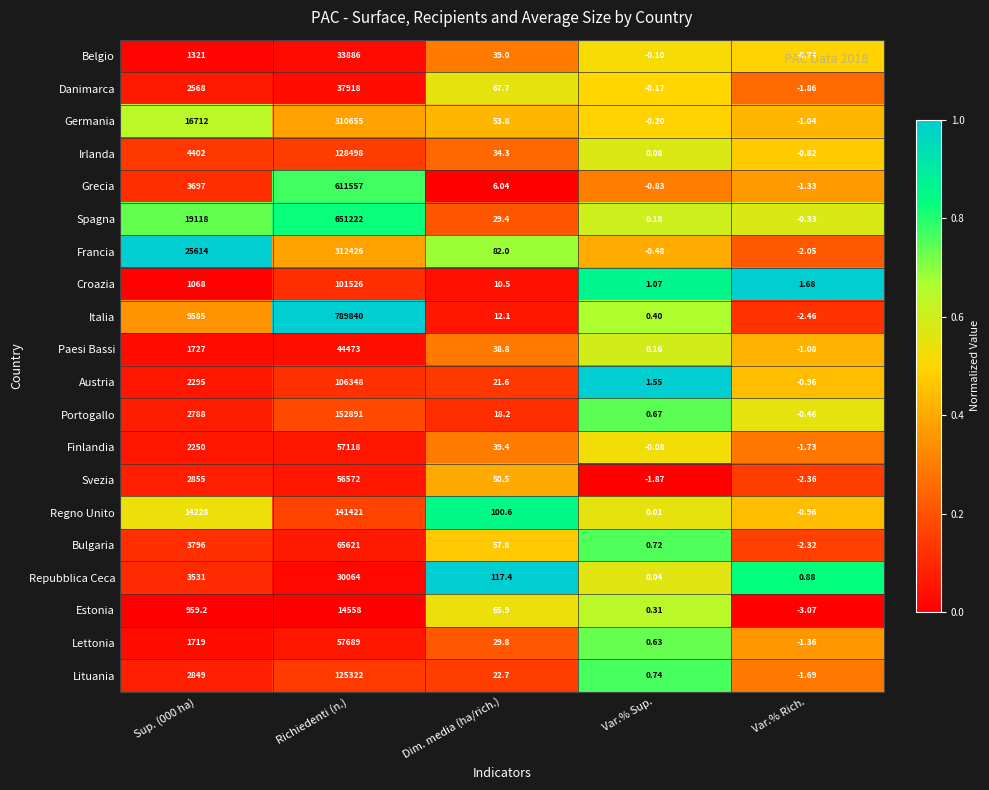

Which series has the largest total across all categories?

Italia